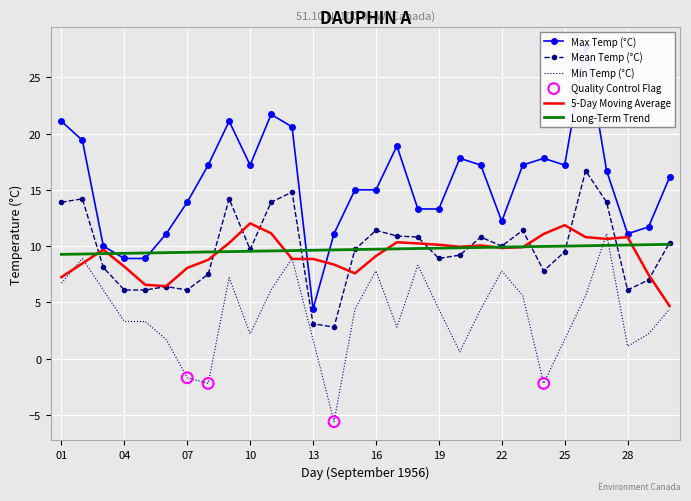

Which series has the widest spread of Y values?

Max Temp (°C)